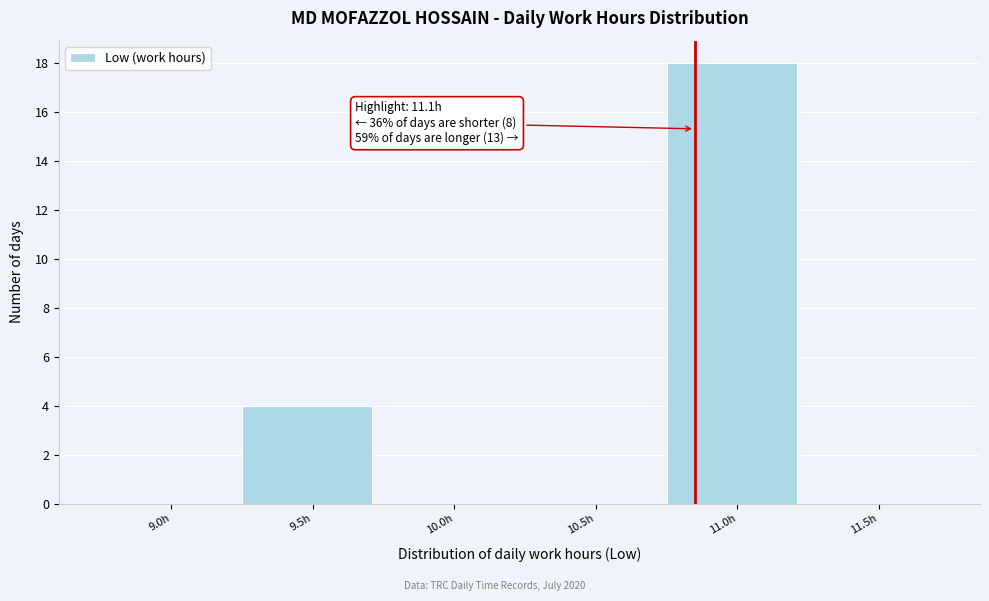

Reading right to left, what are all the values shown in this chart?

11.5h=0	11.0h=18	10.5h=0	10.0h=0	9.5h=4	9.0h=0